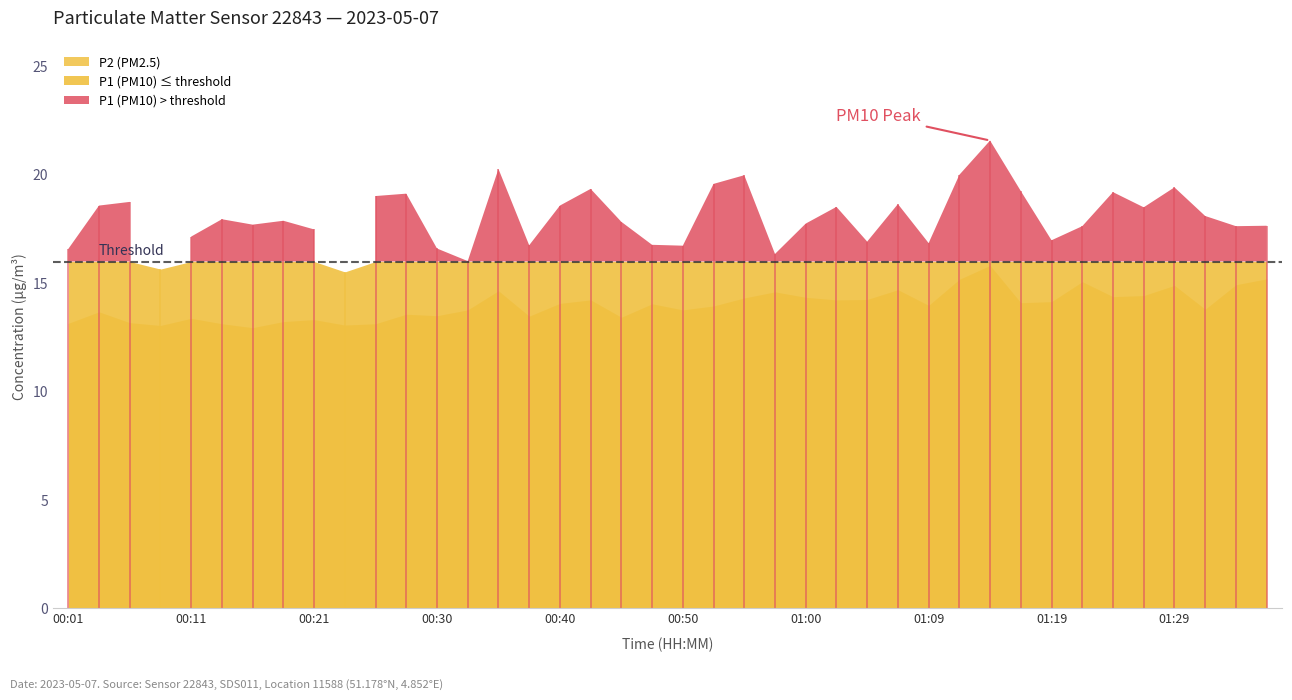

What is the value of the P2 (PM2.5) point at the 33rd from the left?

14.2